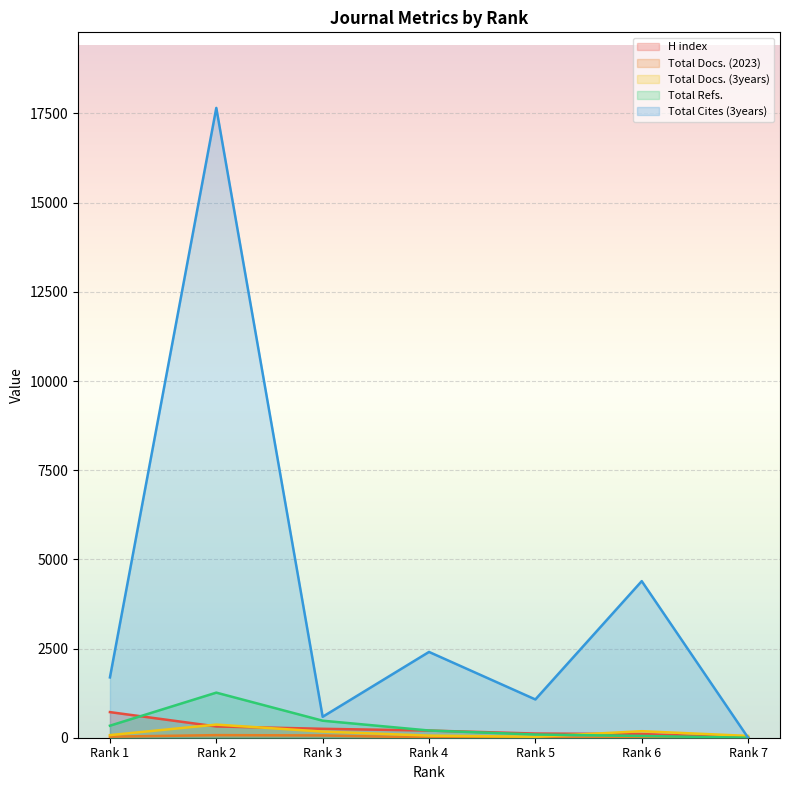

Reading left to right, extract all data points from this chart.

H index: 718	316	250	201	117	103	1
Total Docs. (2023): 29	73	64	6	3	2	1
Total Docs. (3years): 73	368	172	59	27	183	51
Total Refs.: 337	1264	477	202	90	50	0
Total Cites (3years): 1691	17656	587	2405	1073	4390	0